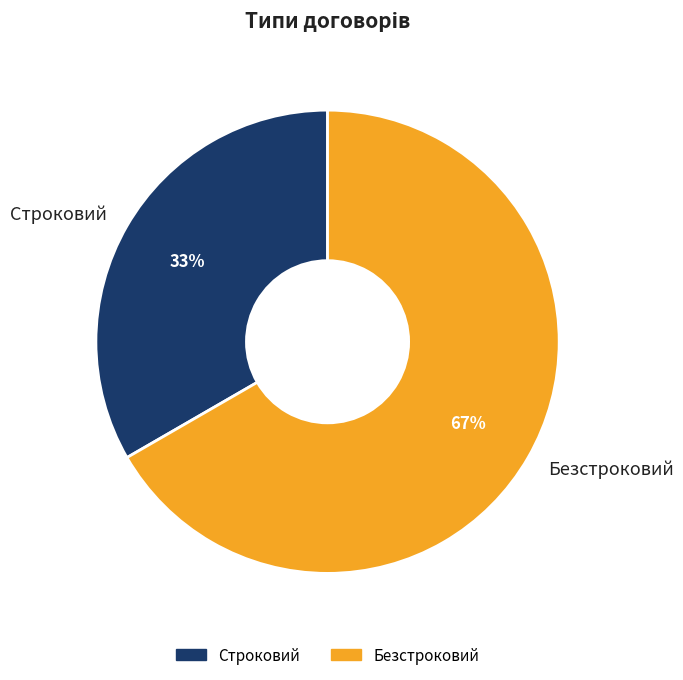

Is the sum of Строковий and Безстроковий greater than half?

Yes